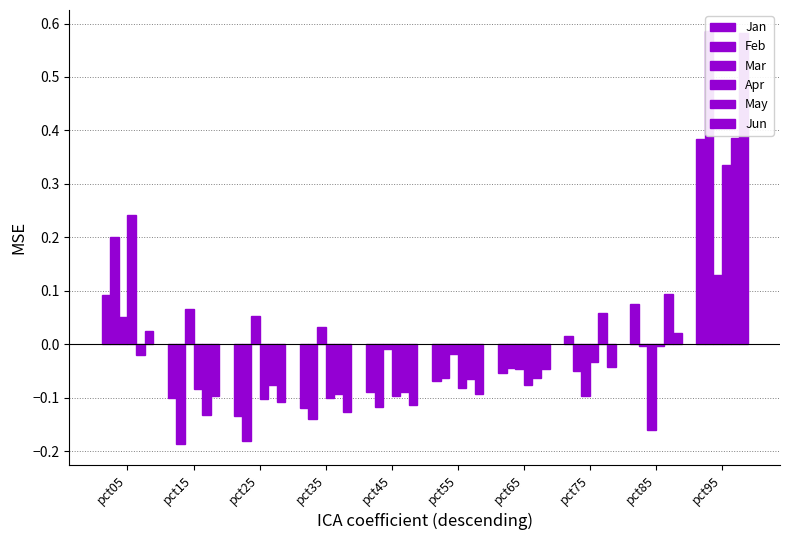

The value of Mar at pct85 is -0.2. True or false?

True